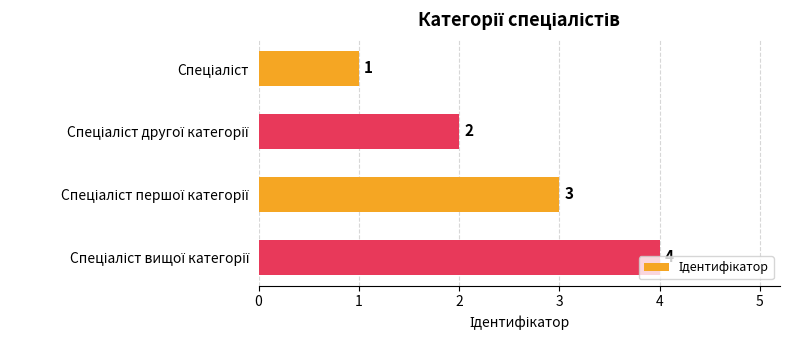

What is the sum of all values?

10